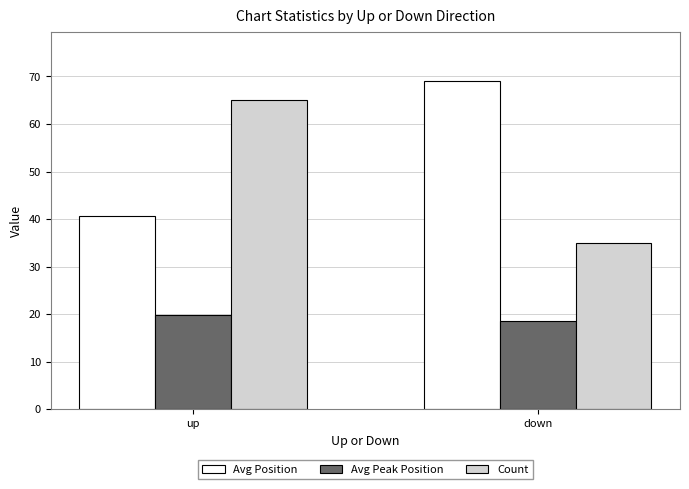

What position from the left is up?

1